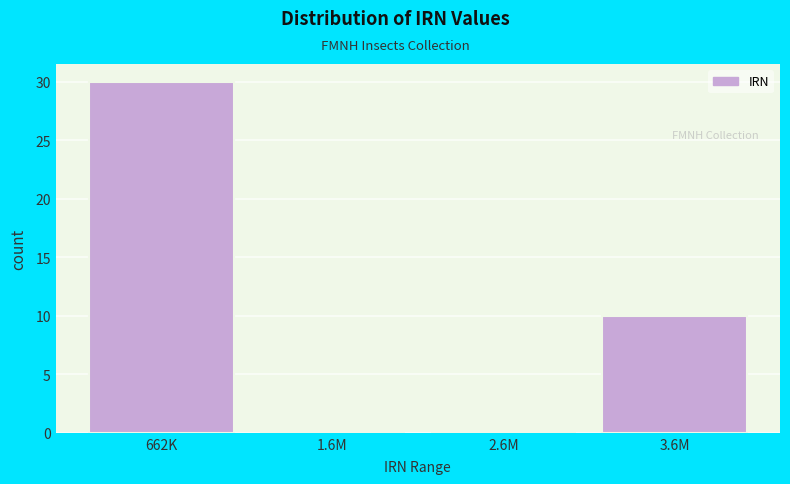

Reading left to right, list all the values displayed in this chart.

662K=30	1.6M=0	2.6M=0	3.6M=10